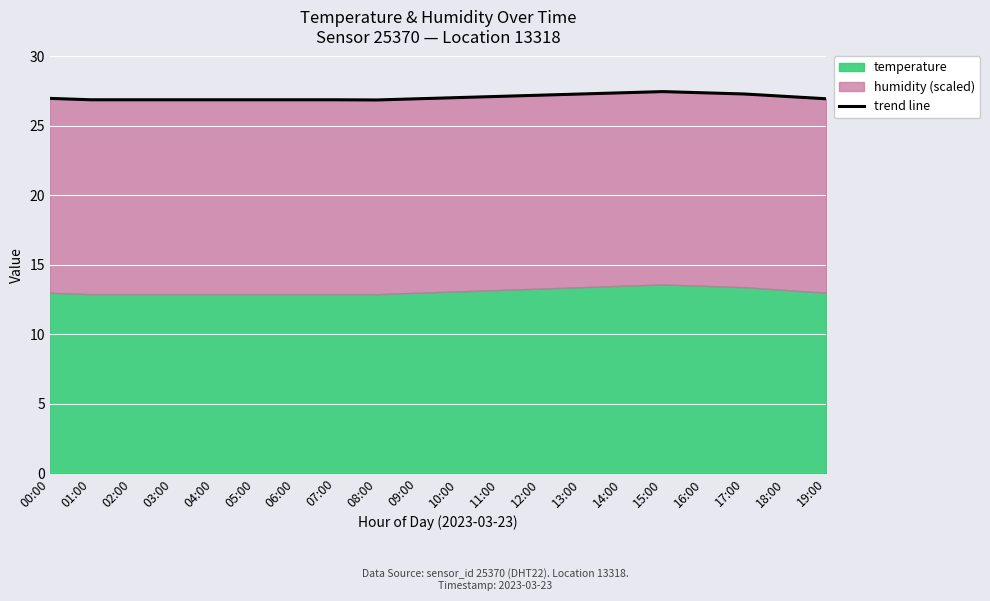

What is the label of the 5th point from the right?

15:00